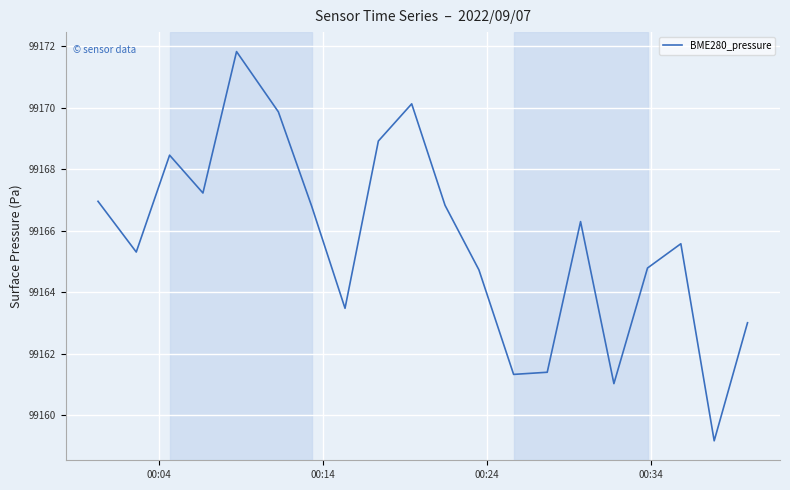

What is the minimum value shown in the chart?

99159.2